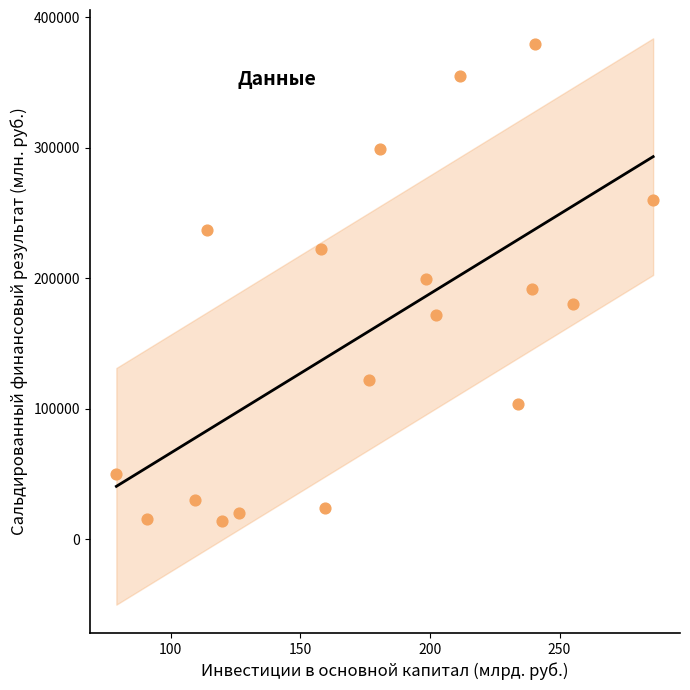

What is the range of Y values (max minus min)?

365878